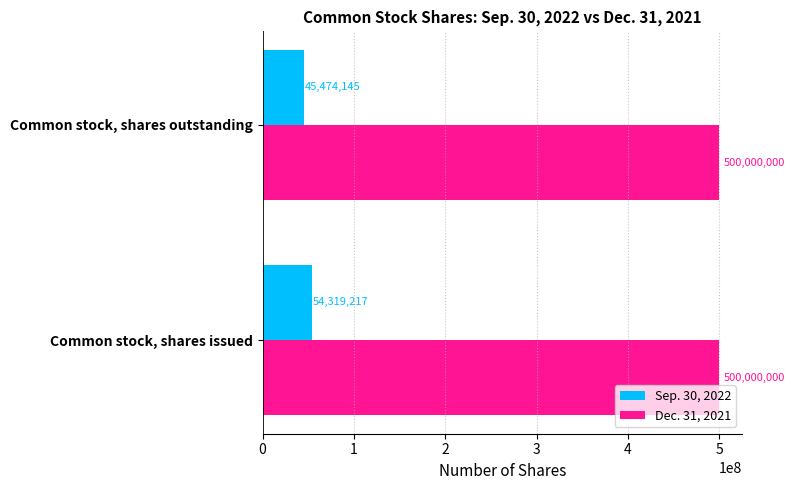

What are all the series names shown in the legend?

Sep. 30, 2022, Dec. 31, 2021